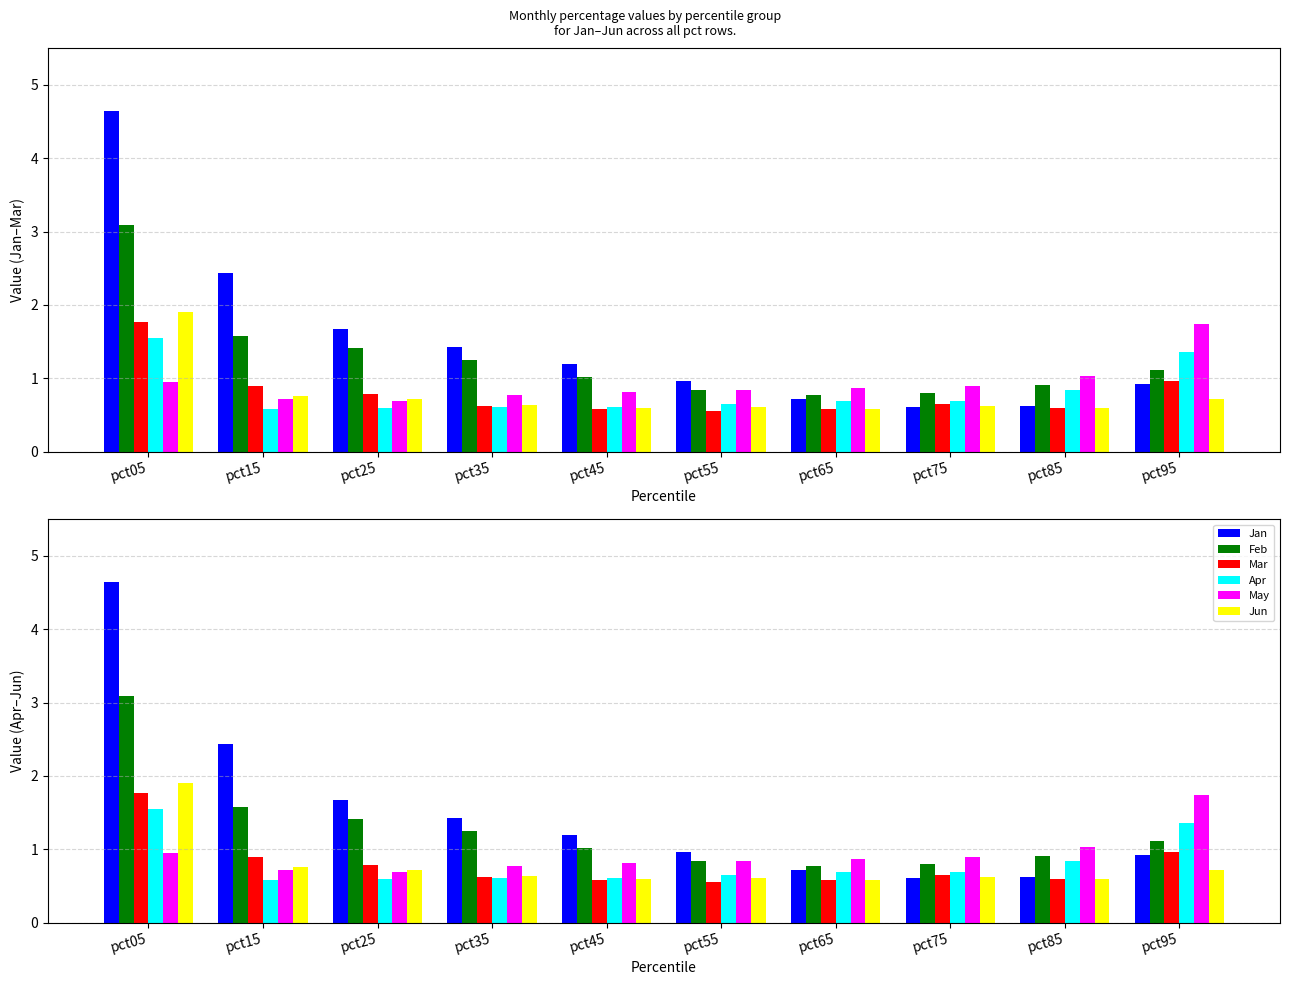

The value of Jan at pct05 is 4.6. True or false?

True